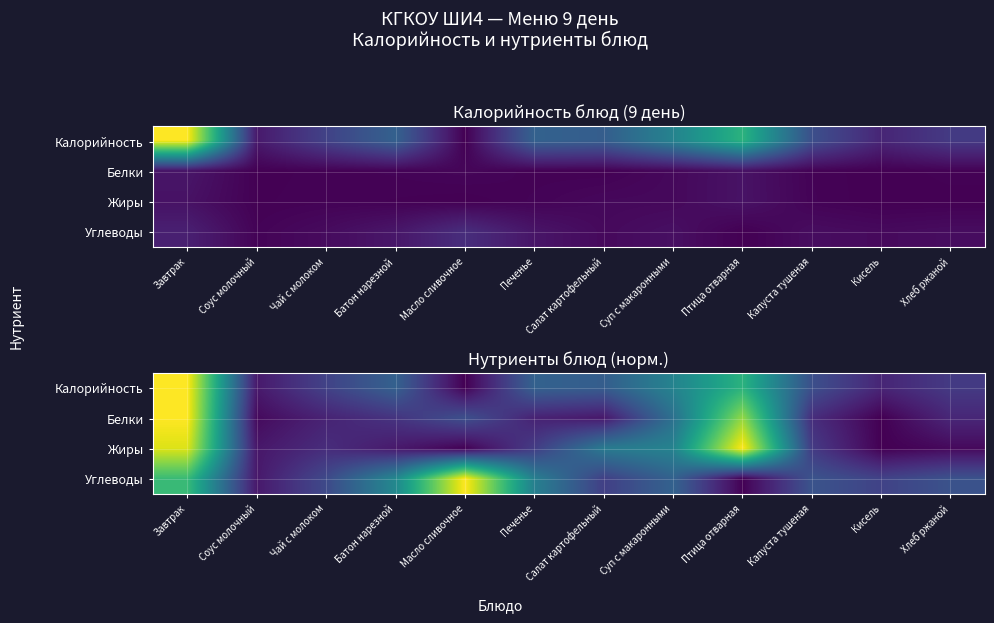

What is the sum of all Калорийность values?

3.8